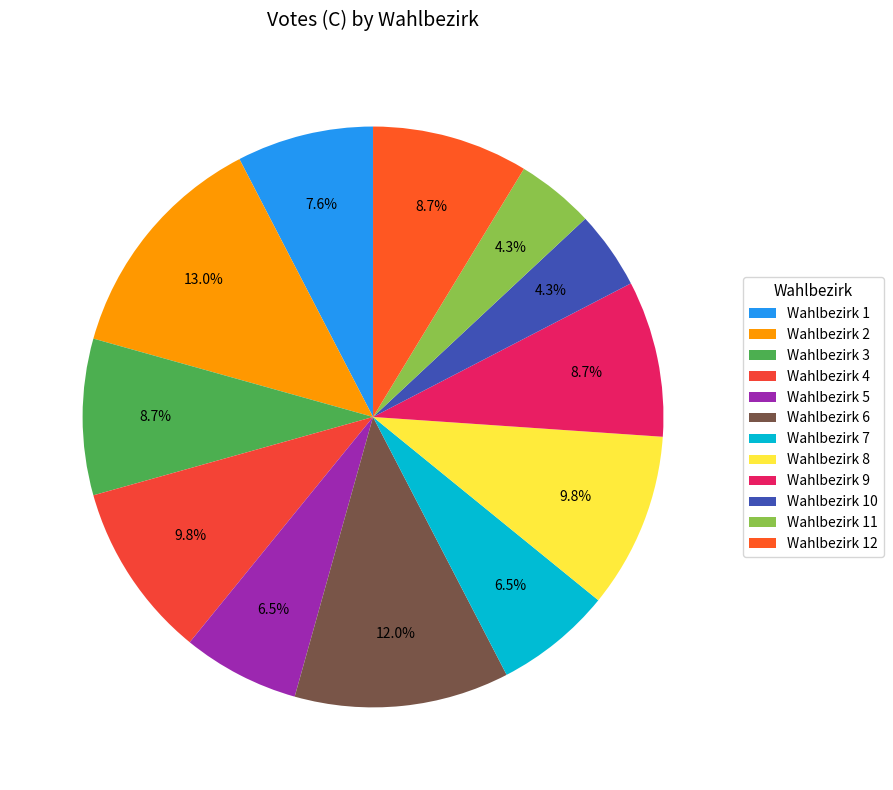

Is there any slice that represents more than half of the pie?

No